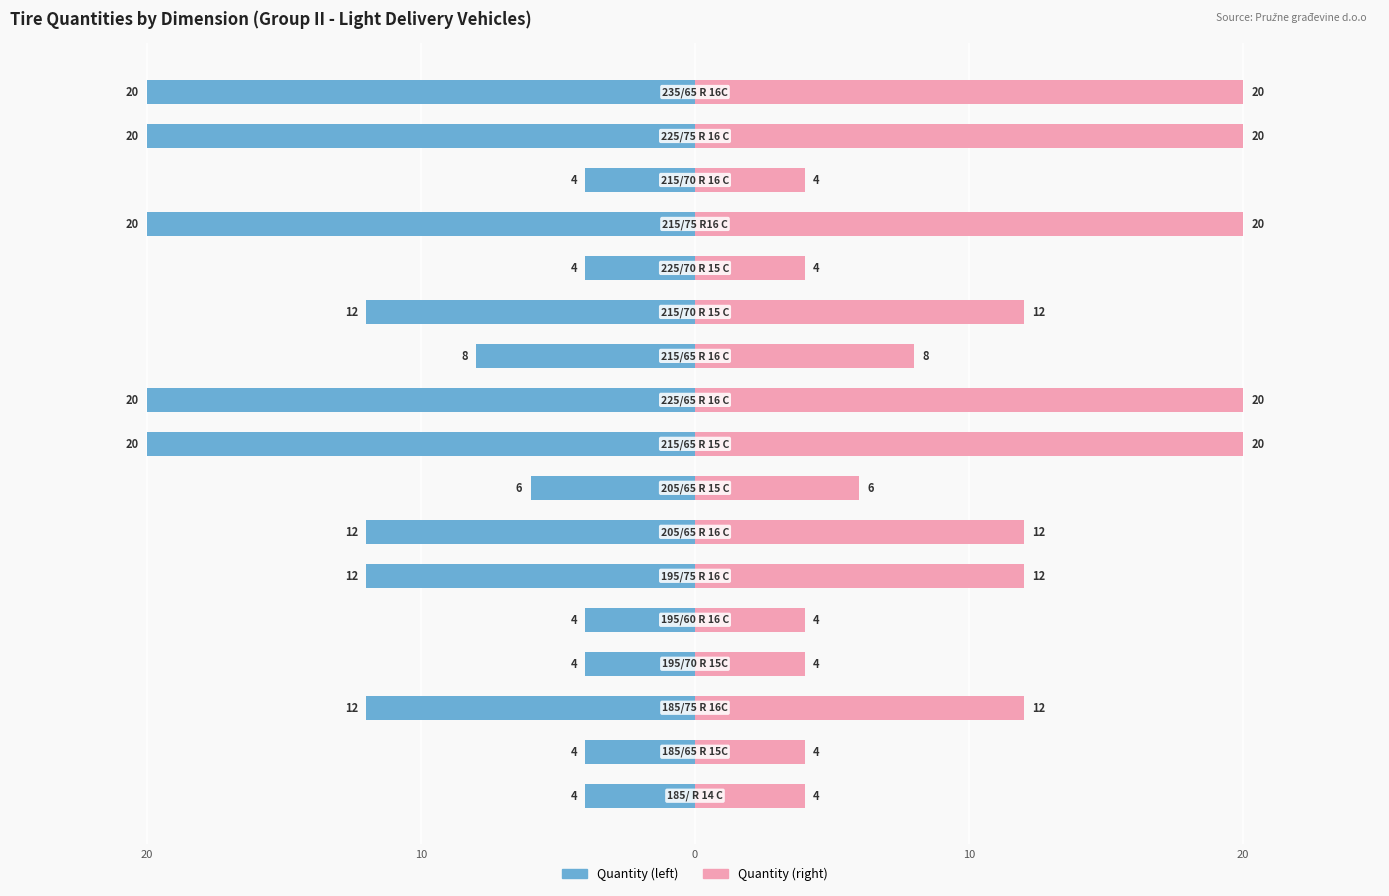

What is the lowest value of the Vehicle Count series?

4